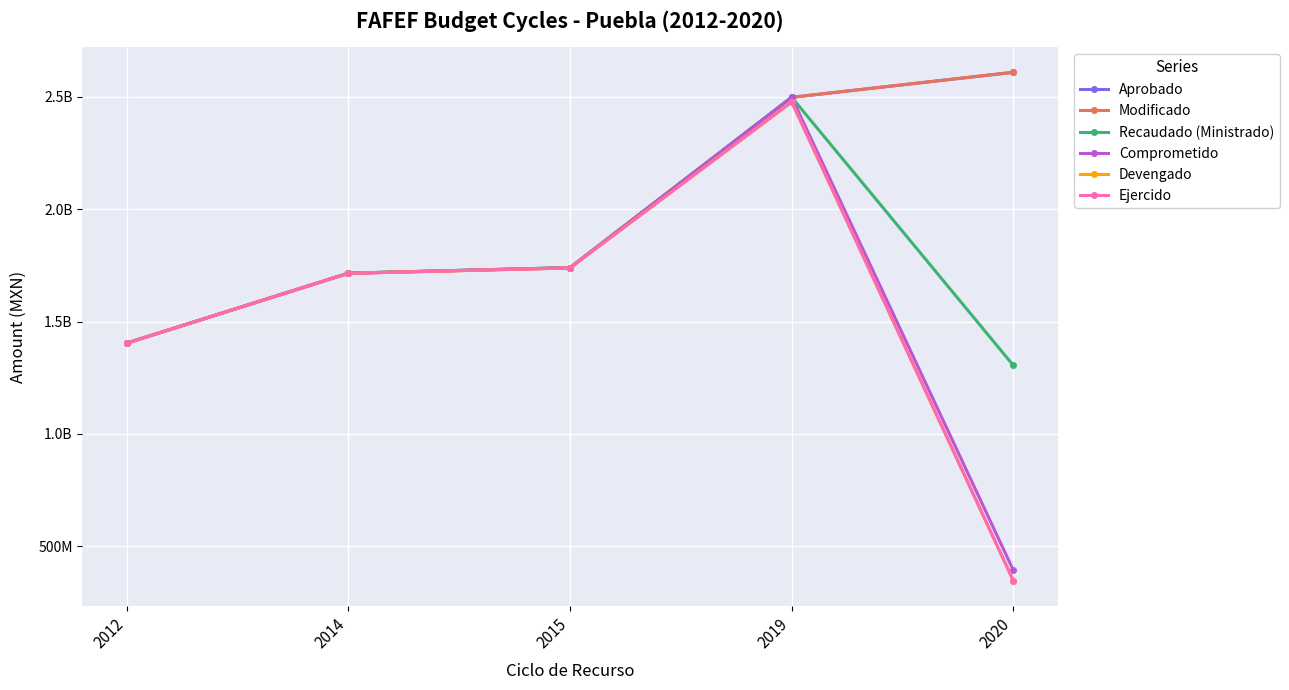

Reading left to right, list all the values displayed in this chart.

Aprobado: 2012=1404155770.0	2014=1715391503.0	2015=1740173013.0	2019=2498173314.0	2020=2609483468.0
Modificado: 2012=1404155770.0	2014=1715391503.0	2015=1740173013.0	2019=2498173314.0	2020=2609483468.0
Recaudado (Ministrado): 2012=1404155770.0	2014=1715391503.0	2015=1740173013.0	2019=2498173314.0	2020=1304741736.0
Comprometido: 2012=1404155770.0	2014=1714718605.7	2015=1738877450.9	2019=2498173314.0	2020=393051560.8
Devengado: 2012=1404155770.0	2014=1714718605.7	2015=1738877450.9	2019=2477652655.9	2020=346592843.9
Ejercido: 2012=1403653131.8	2014=1714718605.7	2015=1738877450.9	2019=2477652655.9	2020=346592843.9